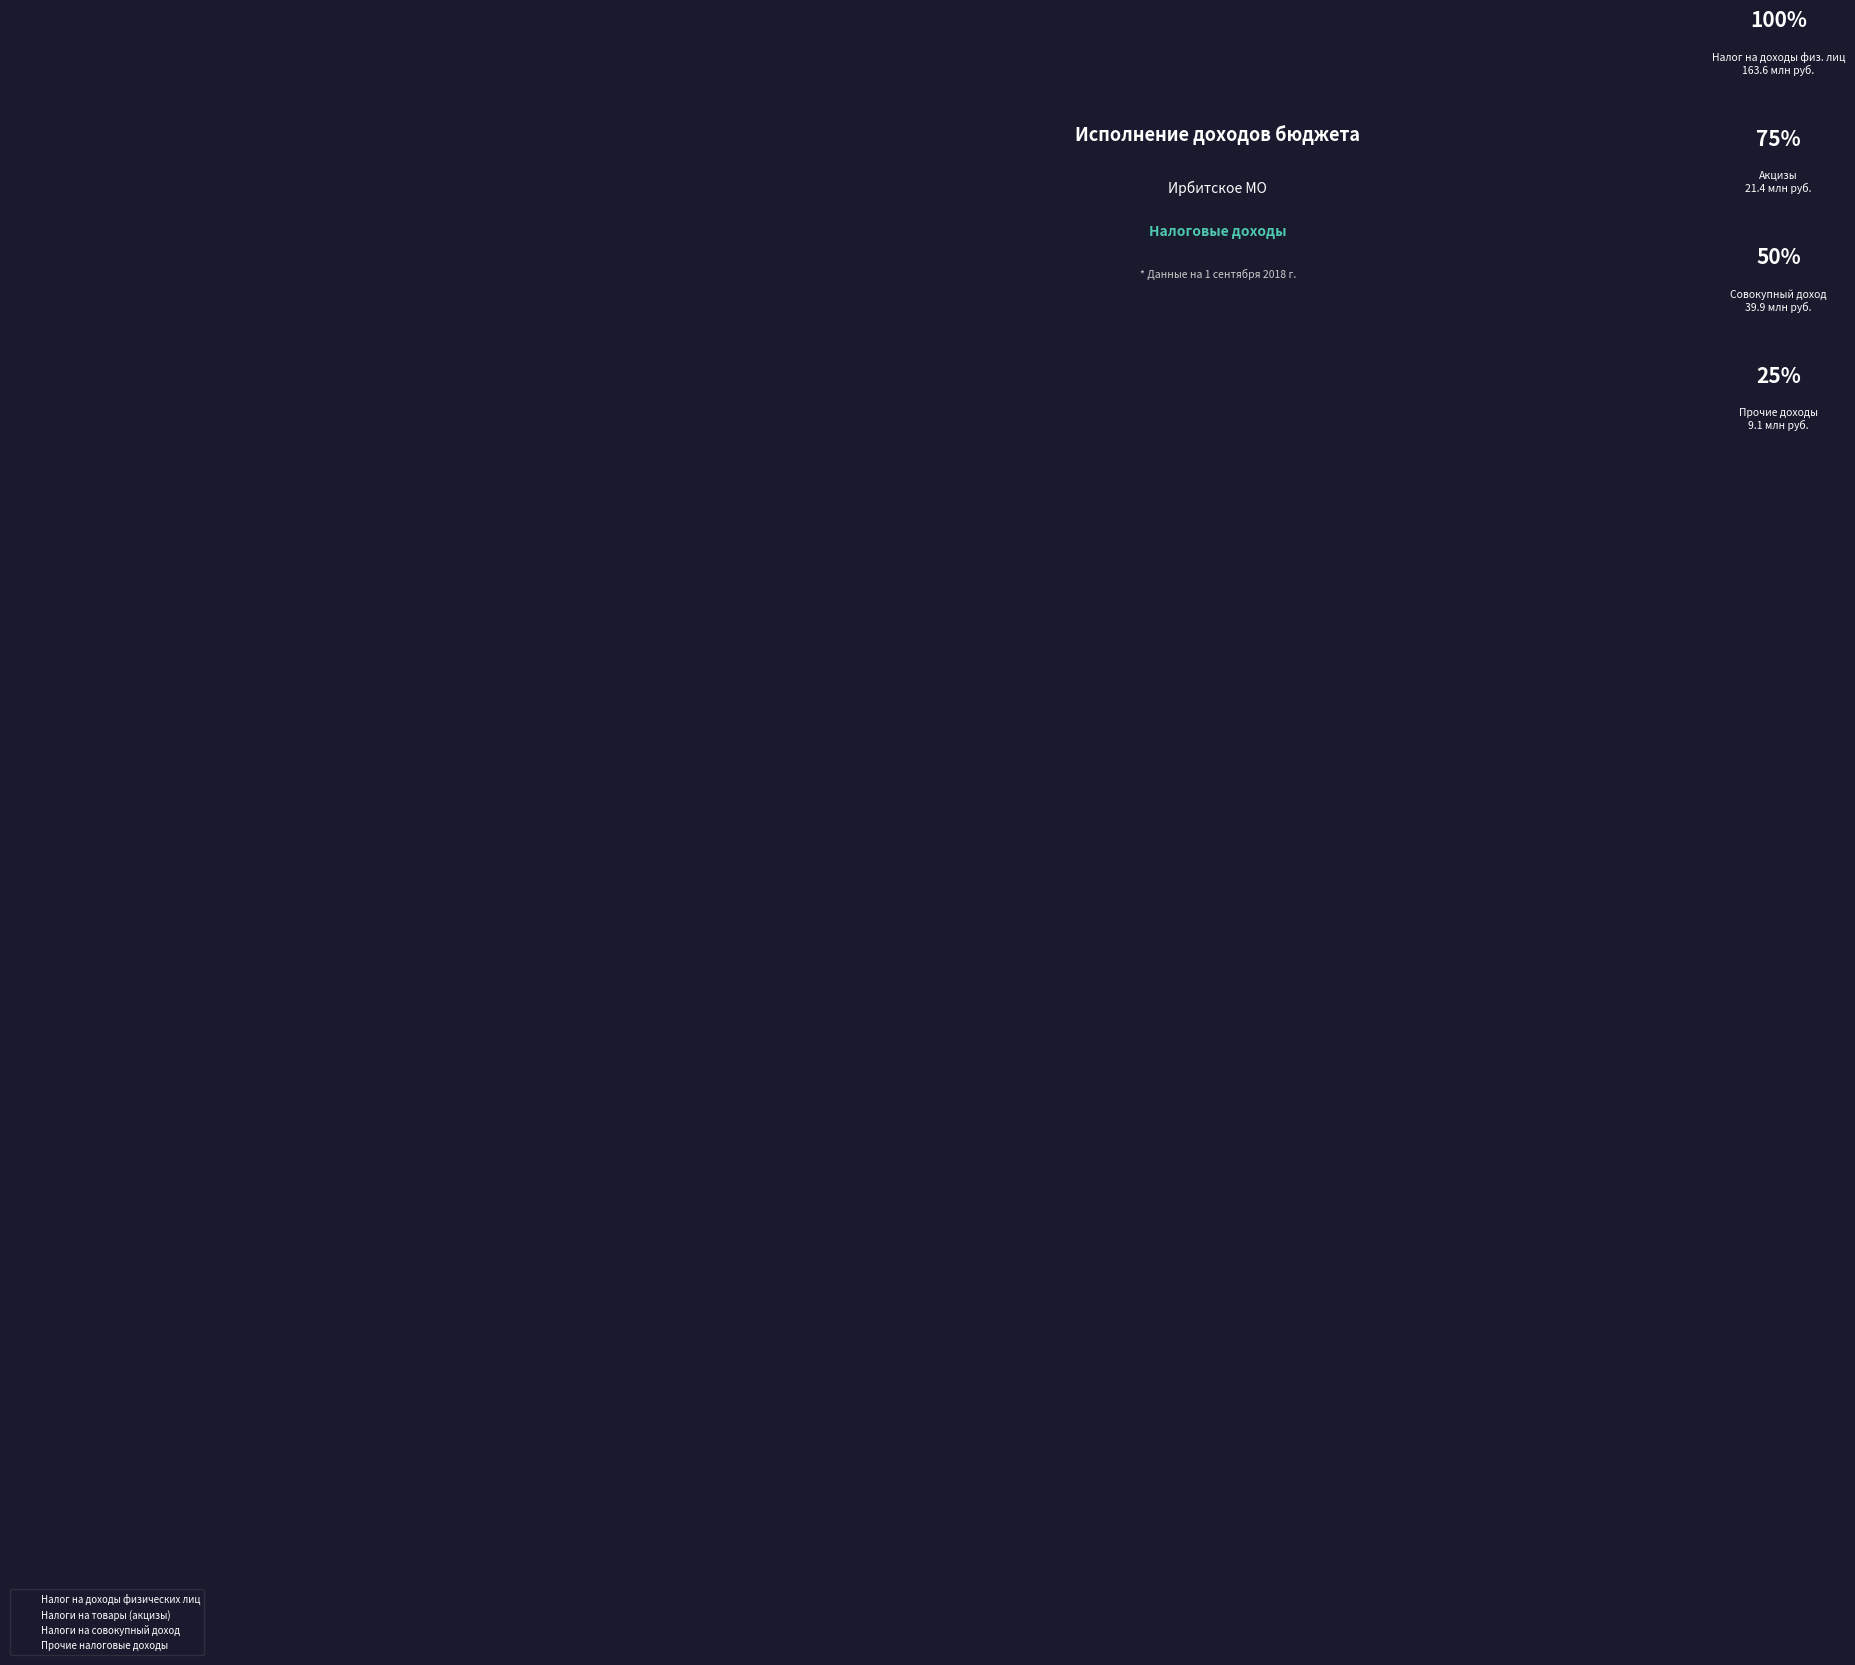

True or false: Налог на доходы физических лиц accounts for 70% of the total.

True